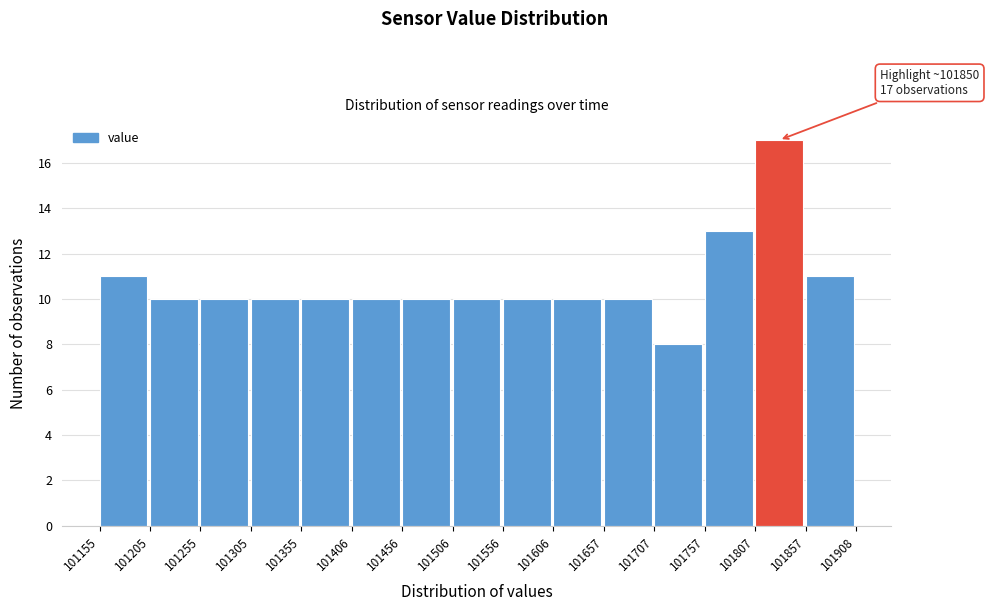

Which range on the x-axis has the tallest bar?

101807 to 101857